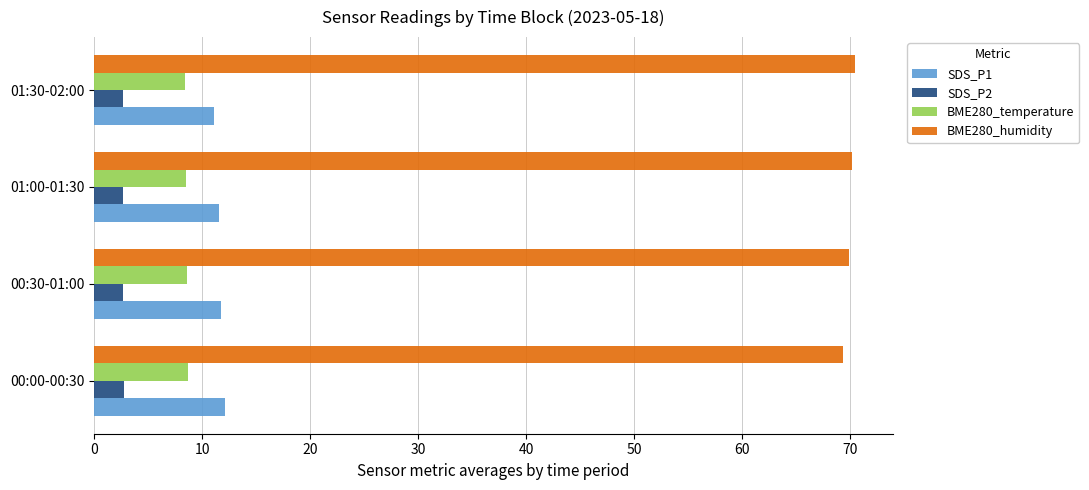

What is the spread (max minus min) of values at 00:30-01:00?

67.2